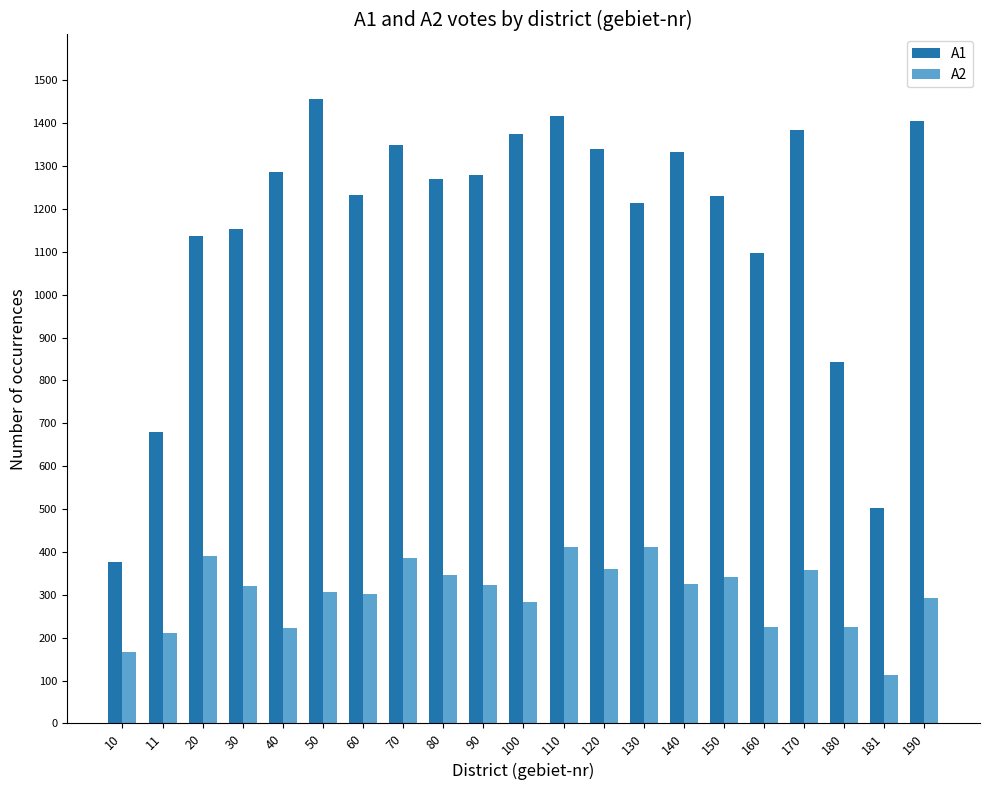

List the series in order of their overall mean, highest first.

A1, A2